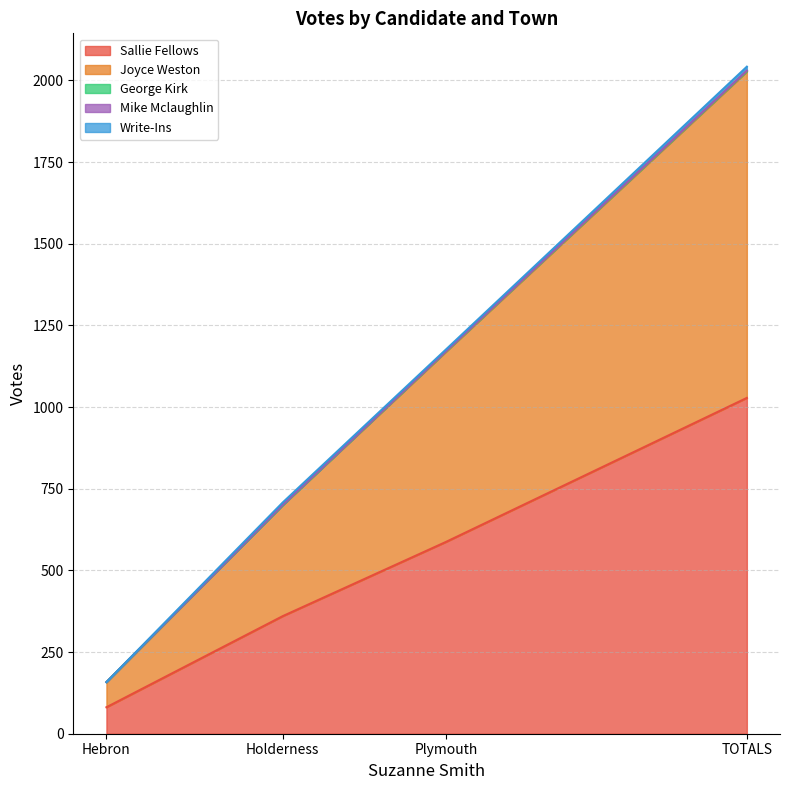

At which label does Joyce Weston first exceed 582?

TOTALS